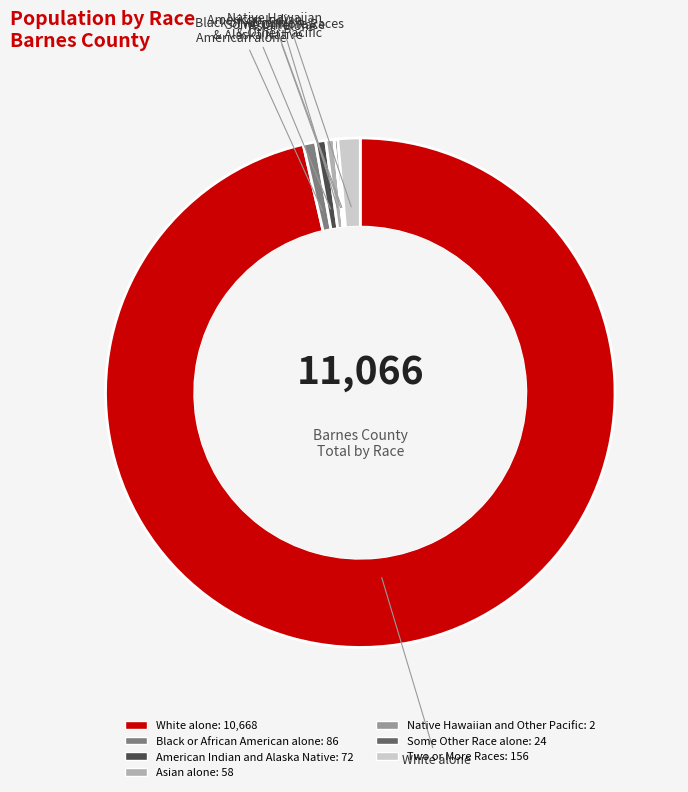

To the nearest percent, what is the average slice percentage?

14%